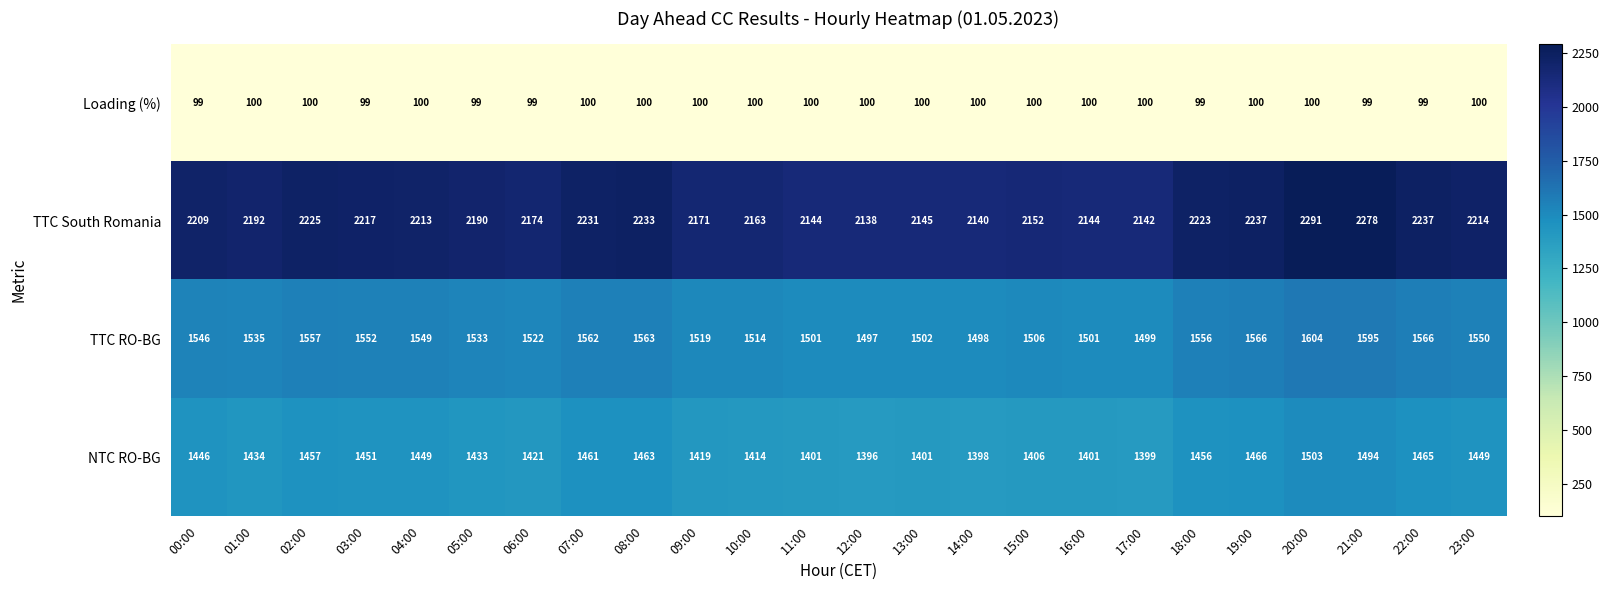

Between 04:00 and 10:00, which series saw the biggest shift?

TTC South Romania